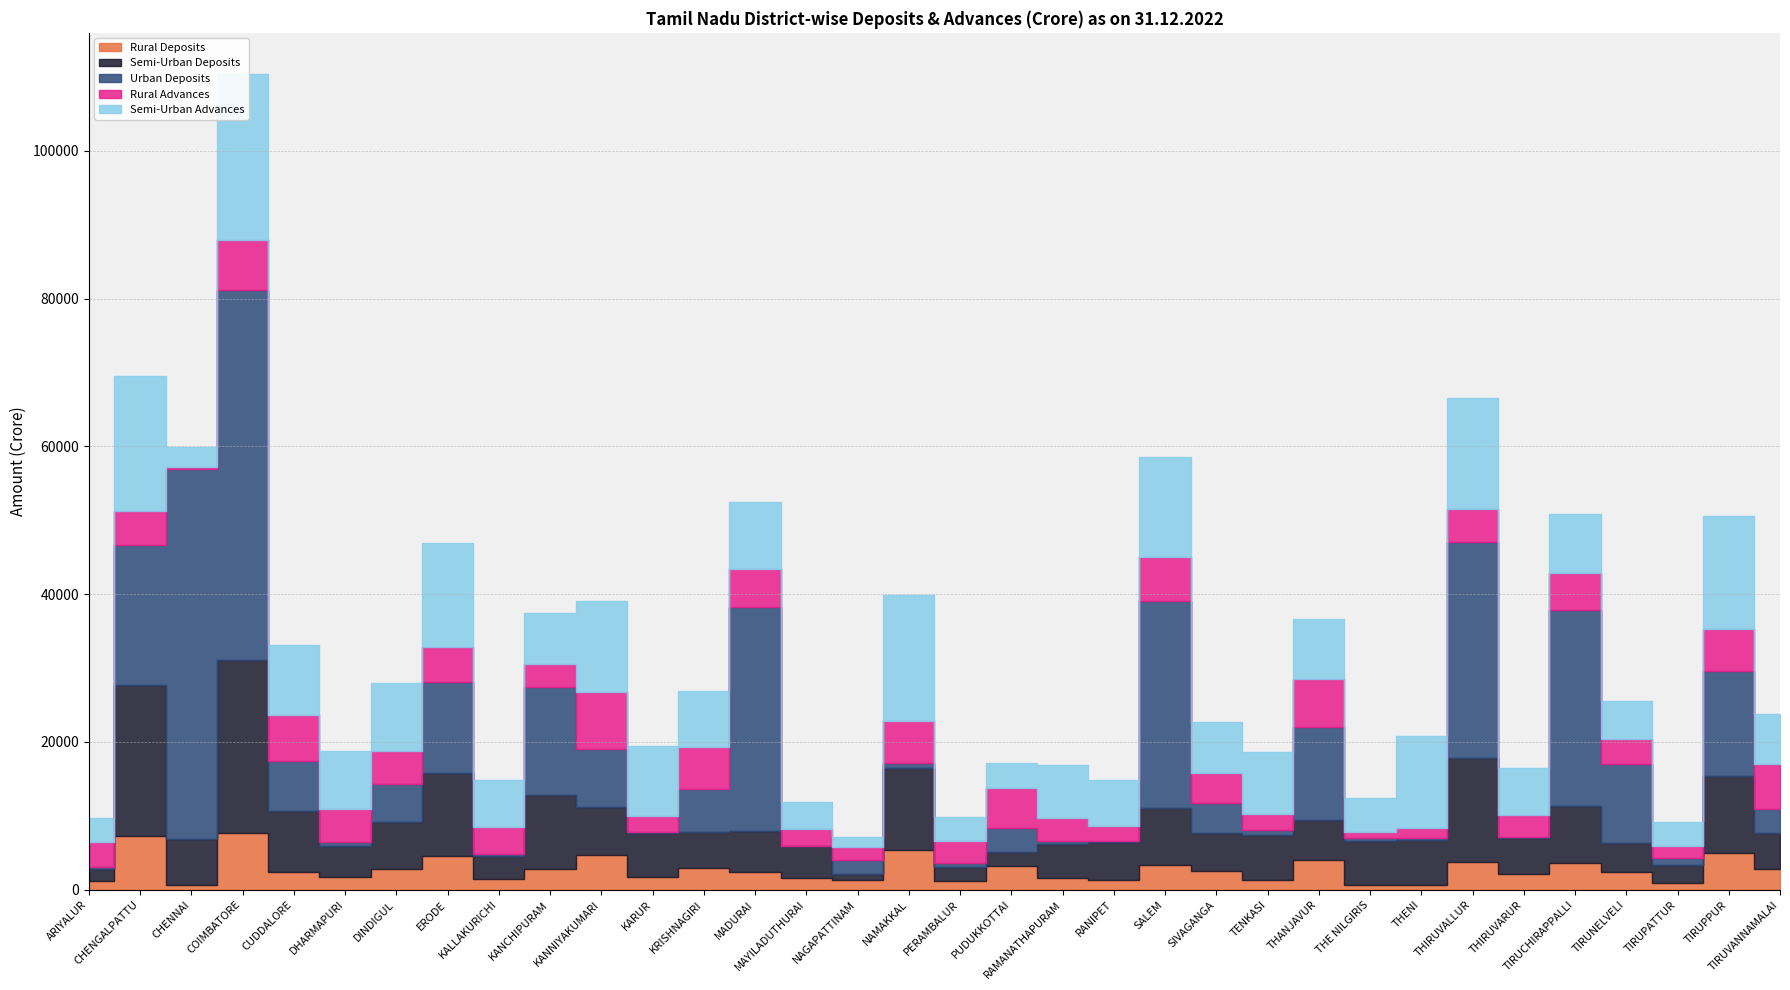

How many interior local valleys does the Urban Deposits series have?

10